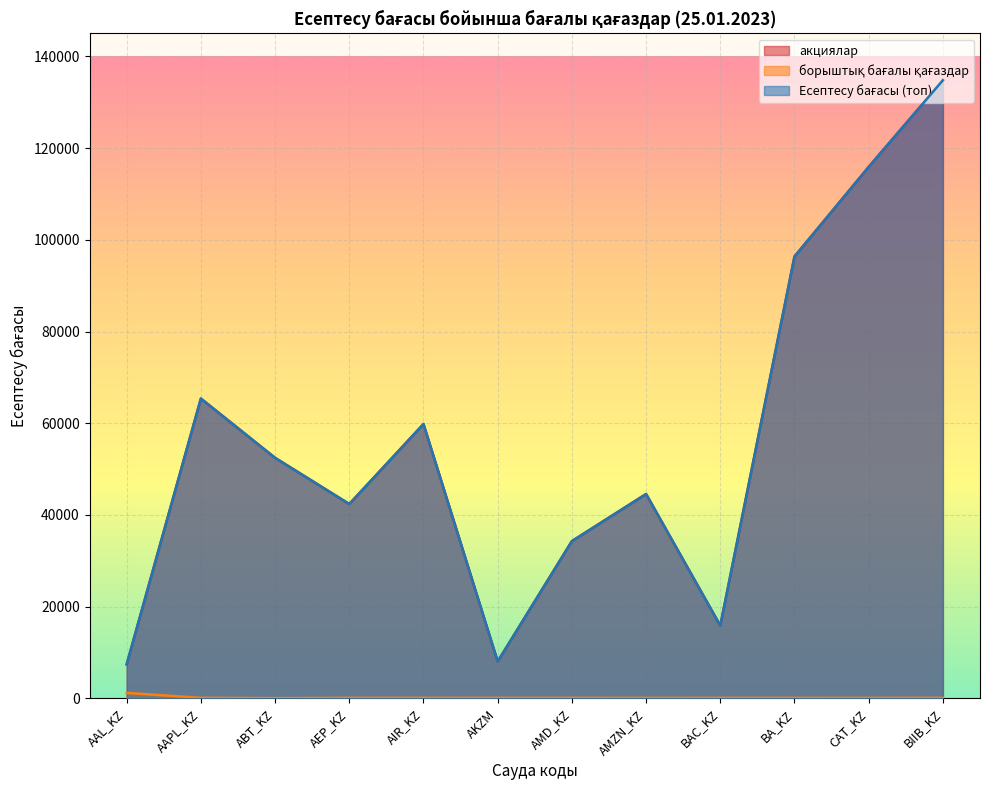

Rank the categories by борыштық бағалы қағаздар value from lowest to highest.

ABT_KZ, AMZN_KZ, CAT_KZ, BA_KZ, AKZM, AMD_KZ, BAC_KZ, AEP_KZ, AIR_KZ, AAPL_KZ, BIIB_KZ, AAL_KZ